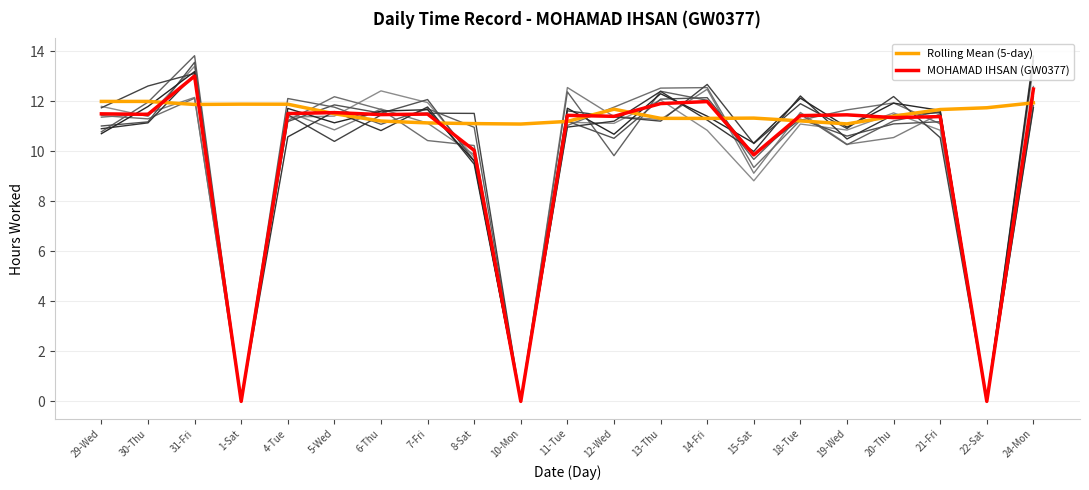

At which category does Rolling Mean (5-day) reach its first local valley?

31-Fri